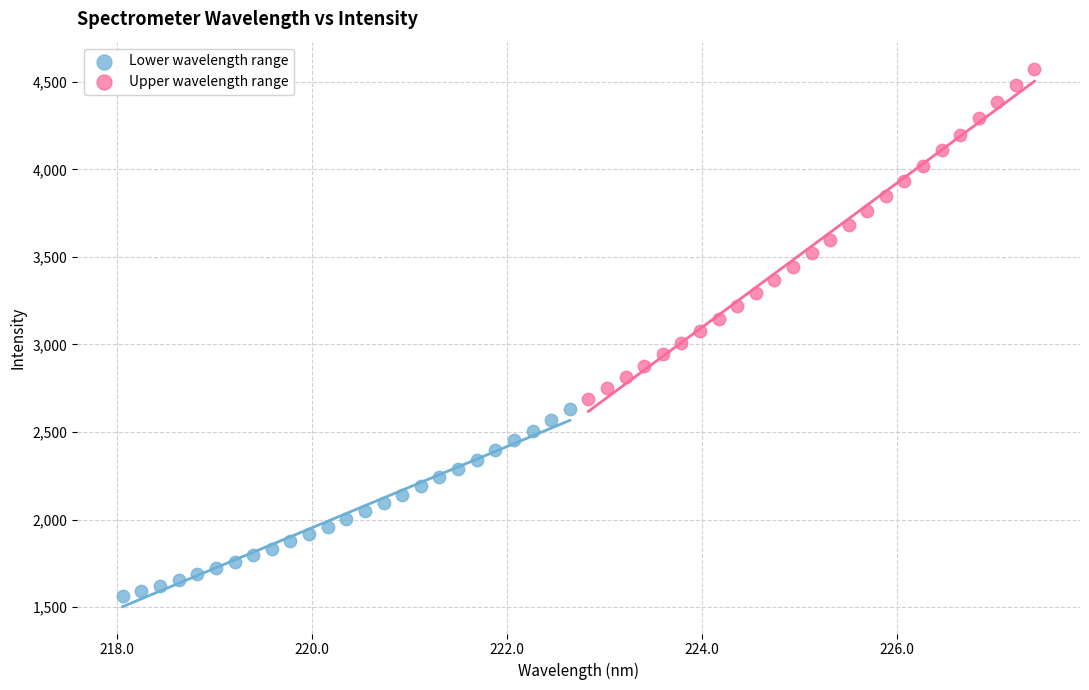

Which series has the widest spread of Y values?

Upper wavelength range